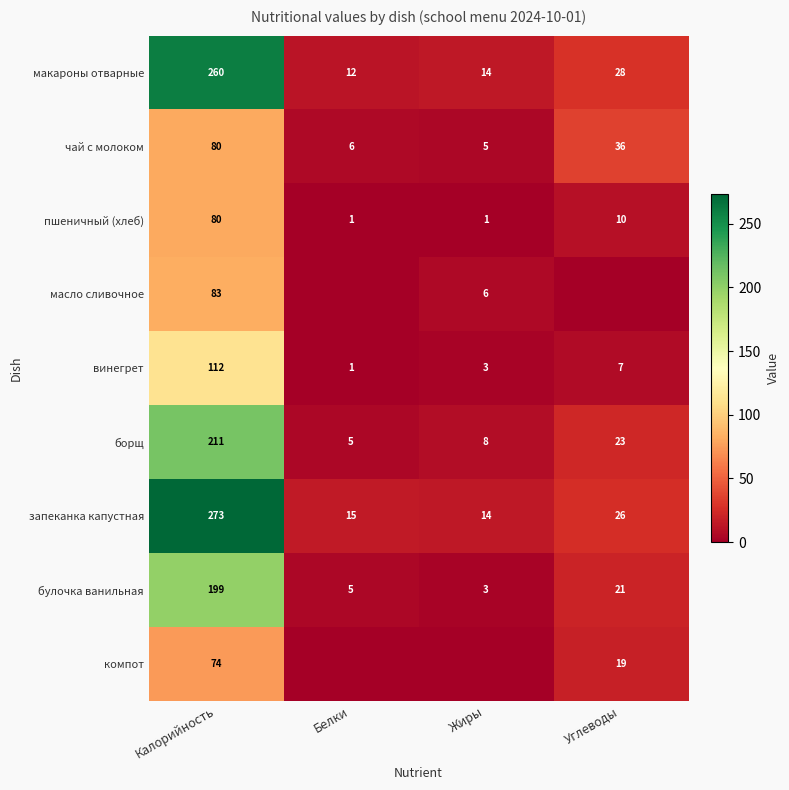

What is the sum of all борщ values?

247